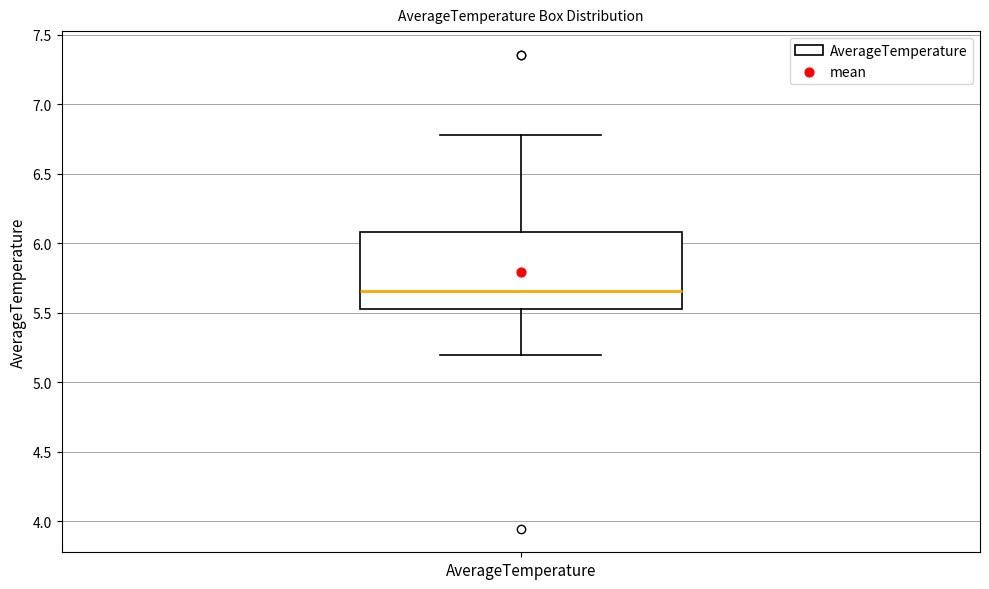

Transcribe this box plot: give where the median line is, the range the box spans, and where the two whiskers end, as read against the y-axis. The values are not printed on the chart, so give them approximately, as read against the axis.

median 5.65, box 5.50 to 6.10, whiskers 5.20 to 6.80